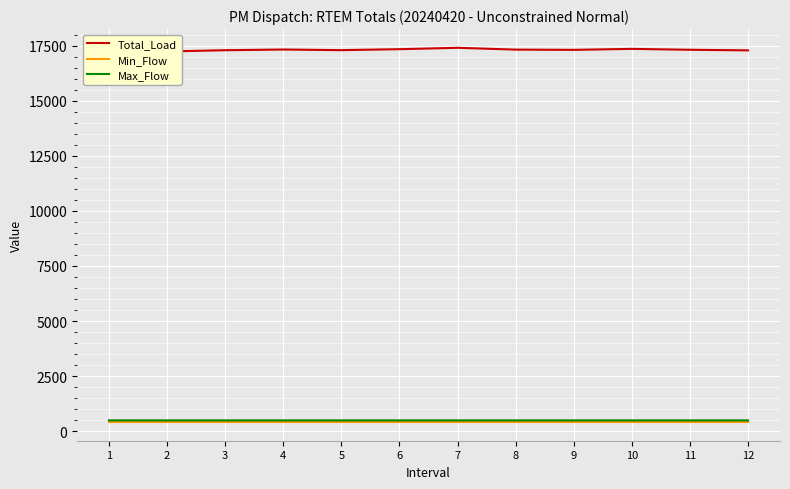

Is this an area chart (filled region under the line)?

No